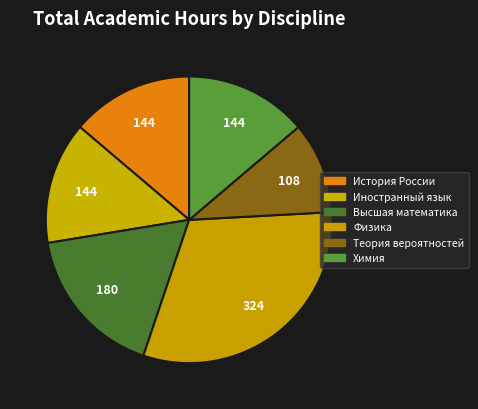

To the nearest percent, what portion does Иностранный язык represent?

14%